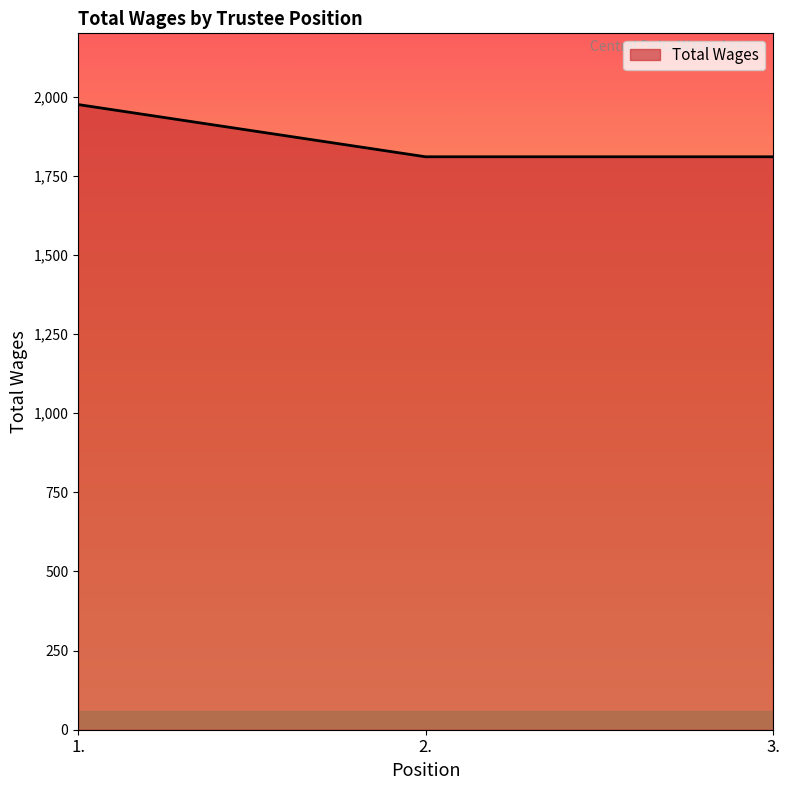

How many lines are shown in the chart?

1